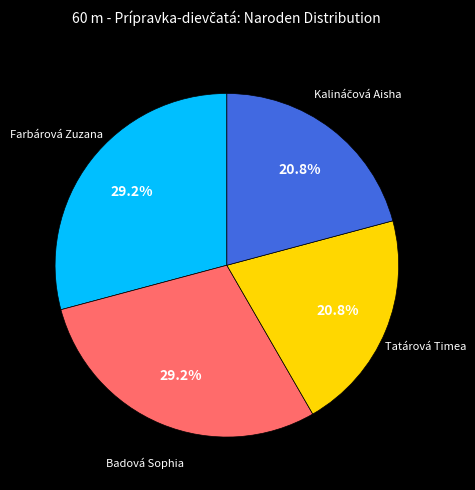

Is there a majority slice in this chart?

No